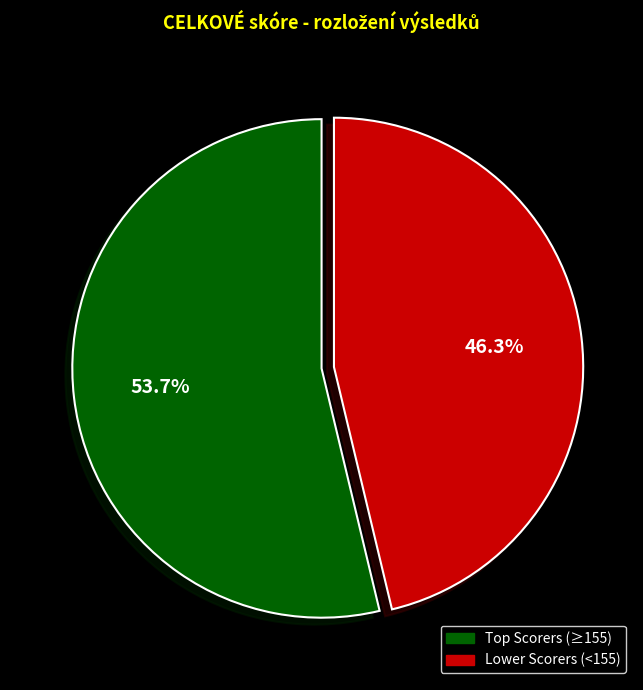

Does any single category account for the majority?

Yes